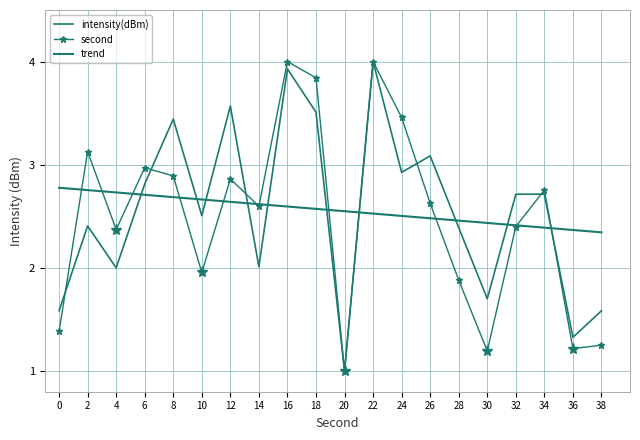

Count the number of data series in this chart.

3